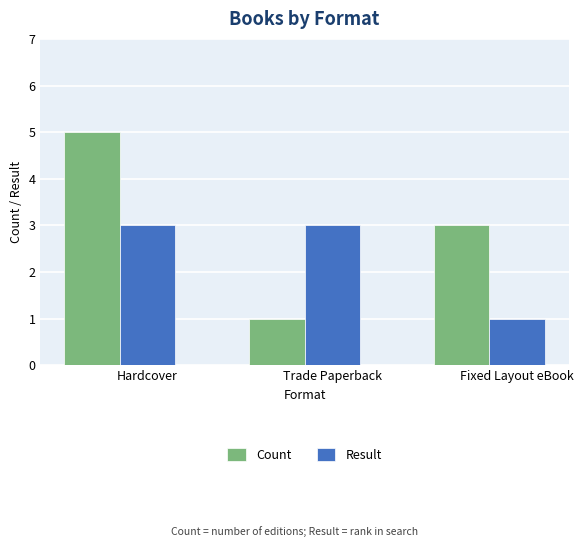

How many series are shown in this chart?

2